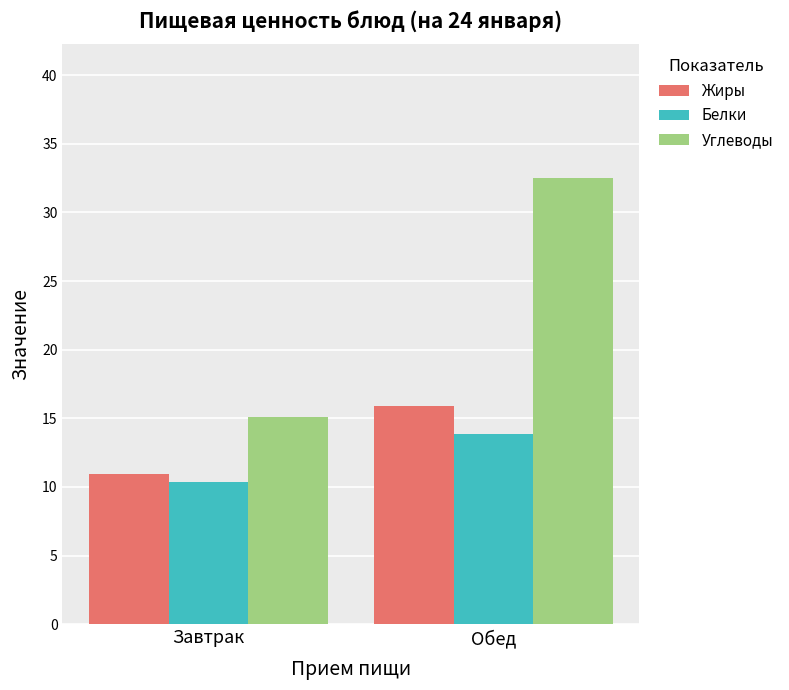

What is the sum of all Углеводы values?

47.6